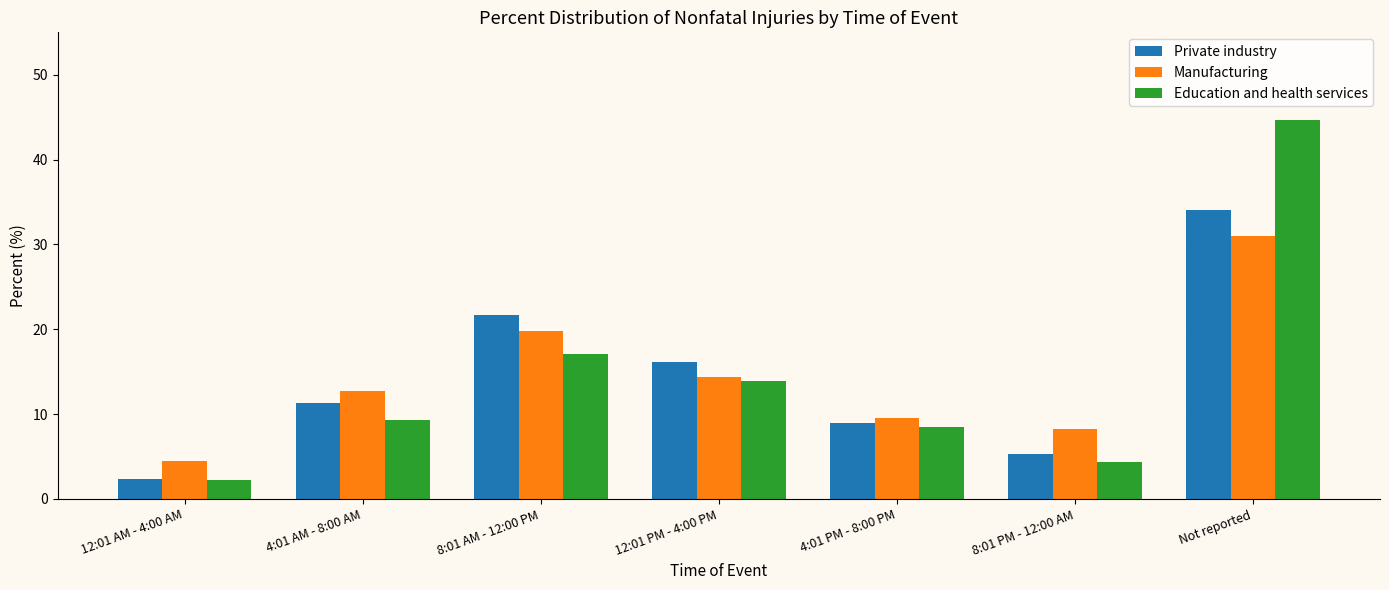

Between 12:01 PM - 4:00 PM and 4:01 PM - 8:00 PM, which series saw the biggest shift?

Private industry